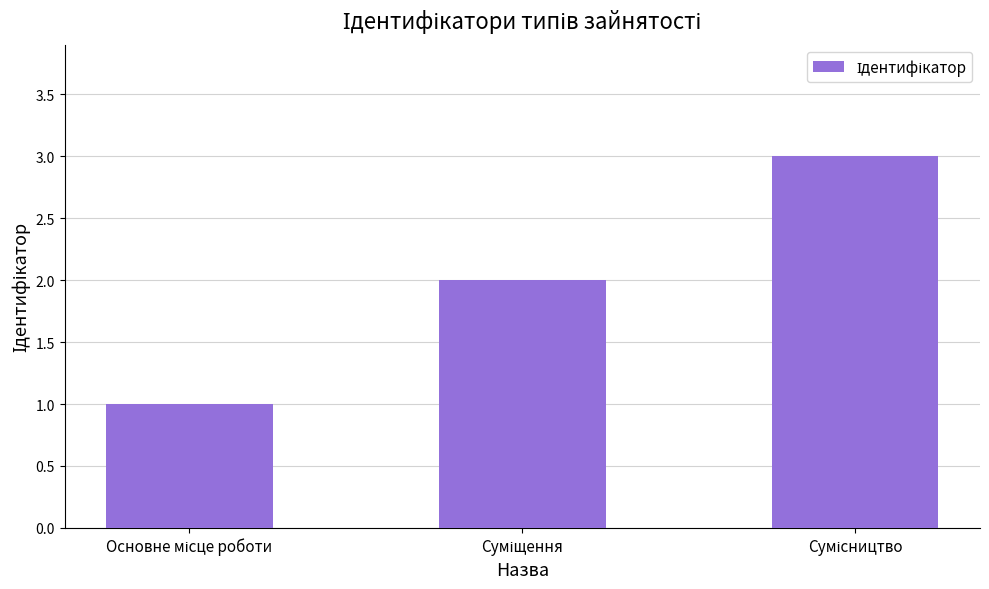

What is the maximum value shown in the chart?

3